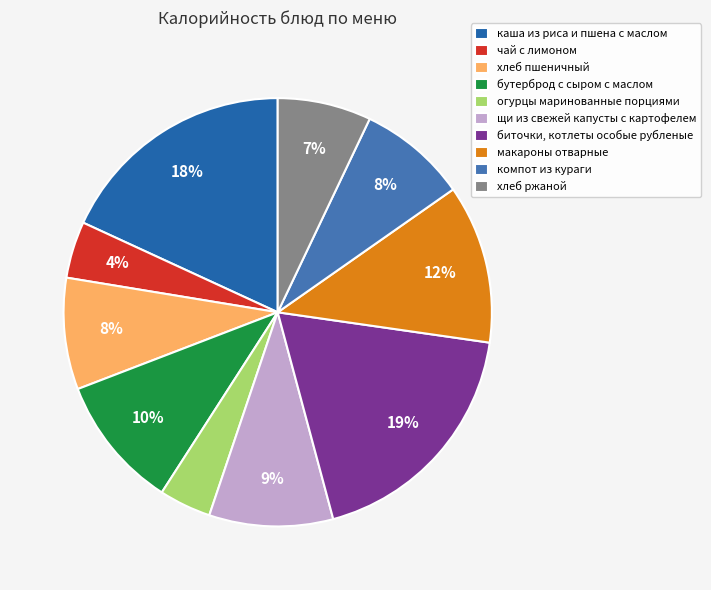

To the nearest percent, what is the difference between the largest and smallest slice percentages?

15%